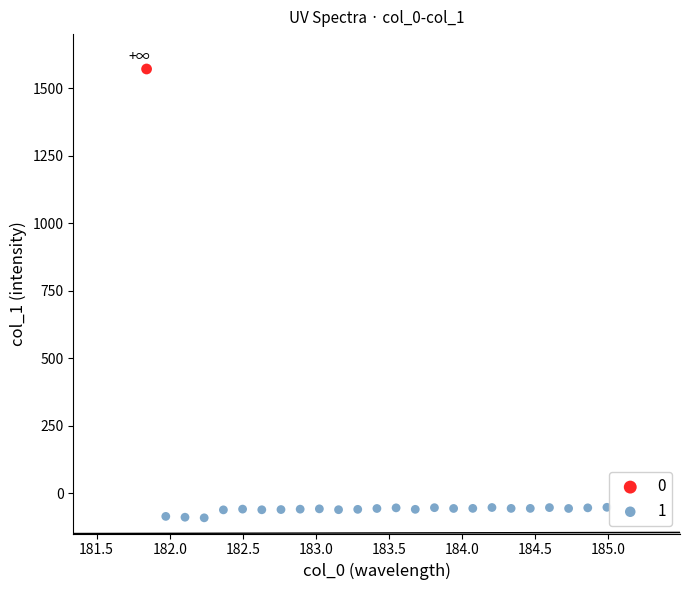

What are all the series names shown in the legend?

0, 1